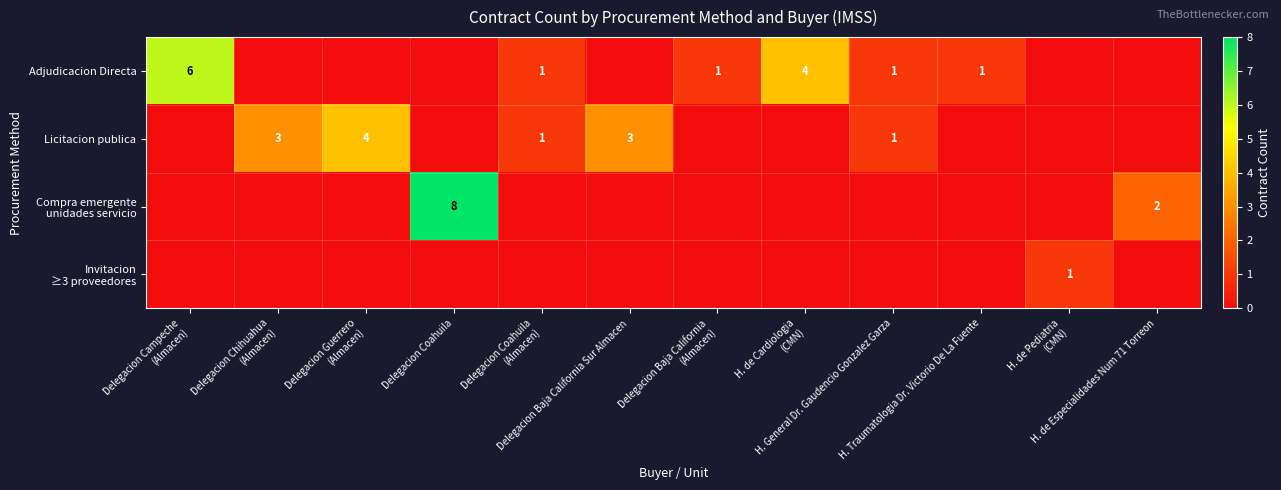

Which series has the largest total across all categories?

Adjudicacion Directa